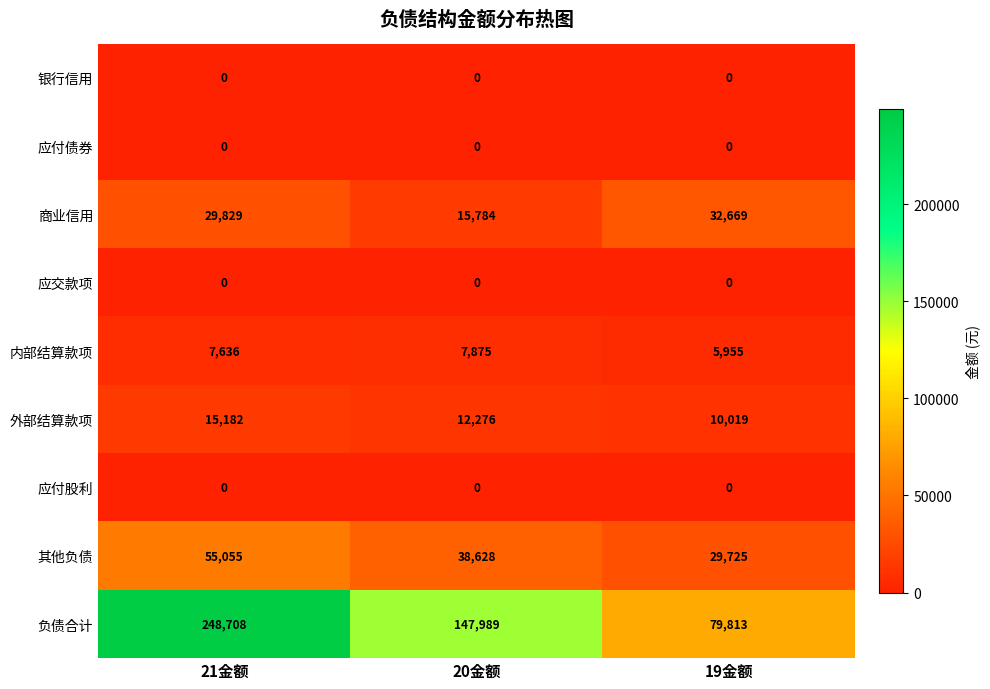

At which category is the sum across all series the highest?

21金额